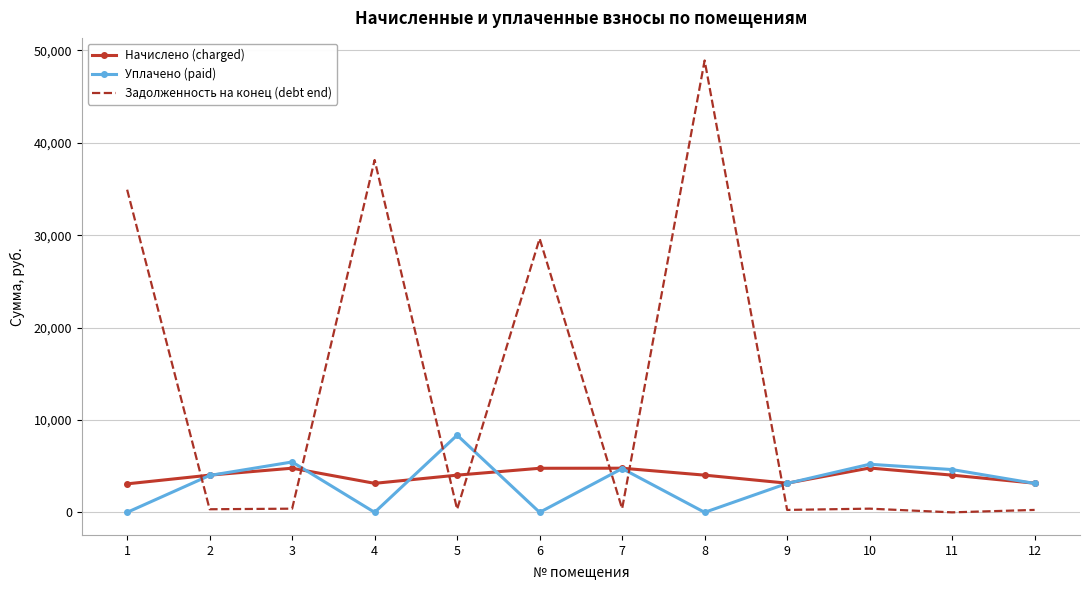

What is the difference between the maximum and second lowest values in the Задолженность на конец (debt end) series?

48651.9